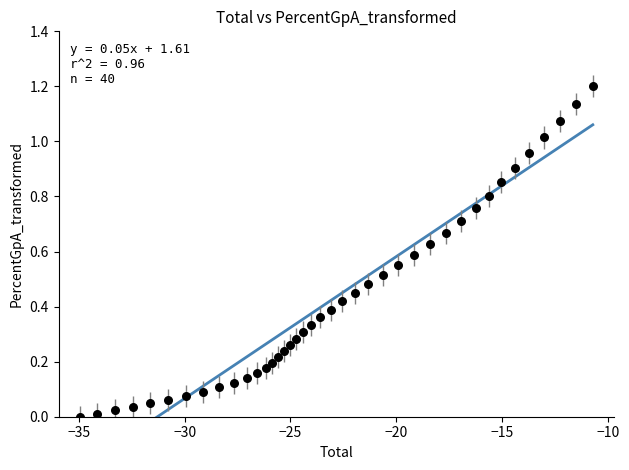

What is the range of X values (max minus min)?

24.2